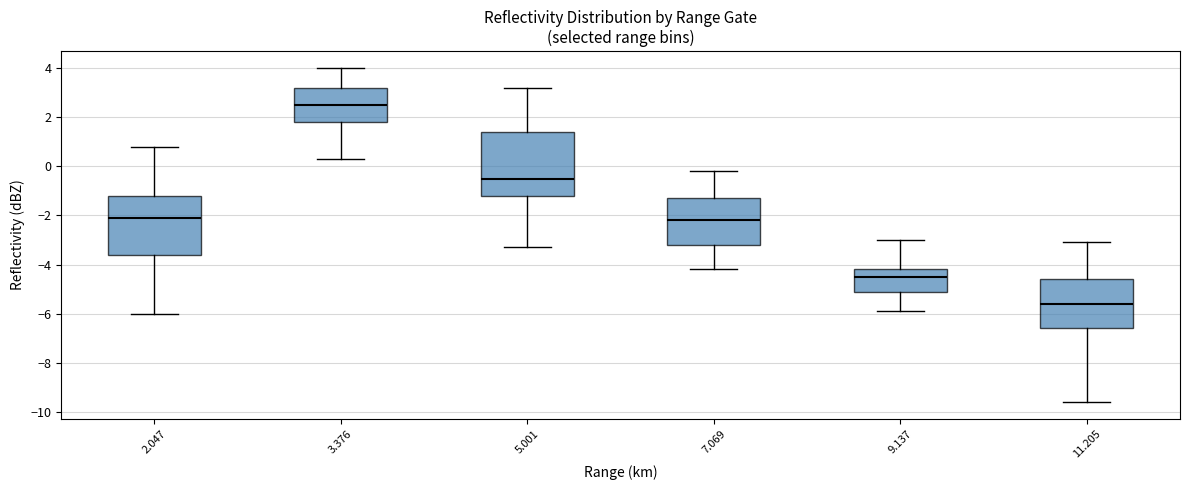

Reading left to right, read every box against the y-axis: the position of its median line, the range the box covers, and the ends of its whiskers. The values are not printed on the chart, so give them approximately, as read against the axis.

2.047: median -2.0, box -3.6 to -1.2, whiskers -6.0 to 0.8
3.376: median 2.6, box 1.8 to 3.2, whiskers 0.4 to 4.0
5.001: median -0.4, box -1.2 to 1.4, whiskers -3.2 to 3.2
7.069: median -2.2, box -3.2 to -1.2, whiskers -4.2 to -0.2
9.137: median -4.4, box -5.0 to -4.2, whiskers -5.8 to -3.0
11.205: median -5.6, box -6.6 to -4.6, whiskers -9.6 to -3.0